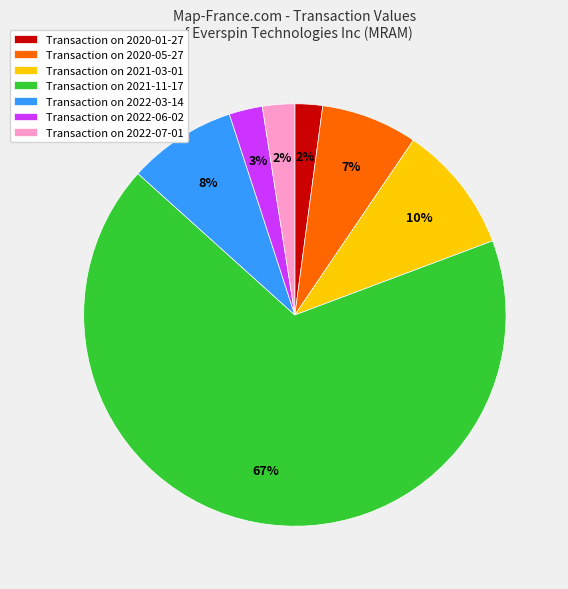

Which slice is the largest?

Transaction on 2021-11-17